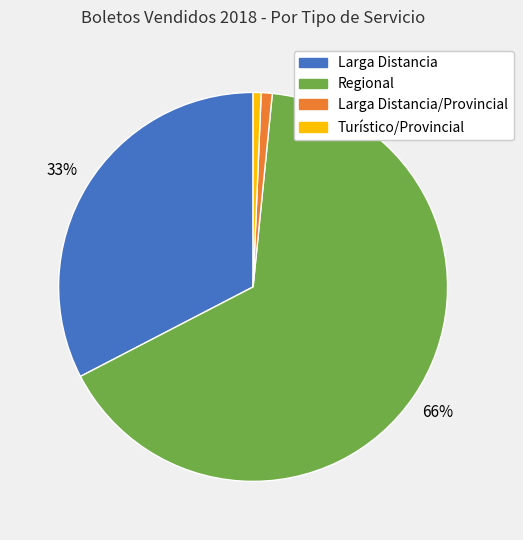

Is there a majority slice in this chart?

Yes